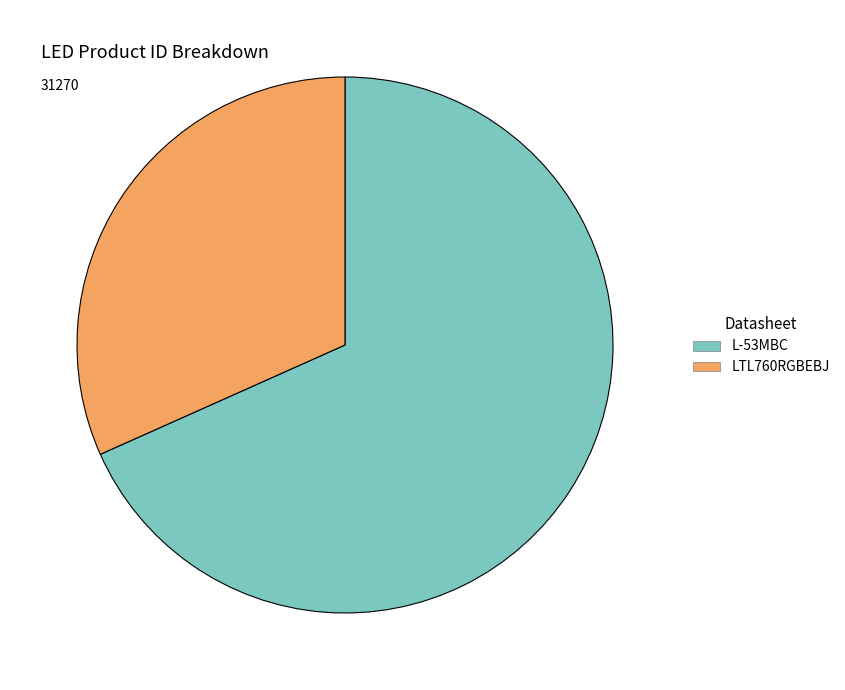

Which slice represents more than half of the pie?

L-53MBC